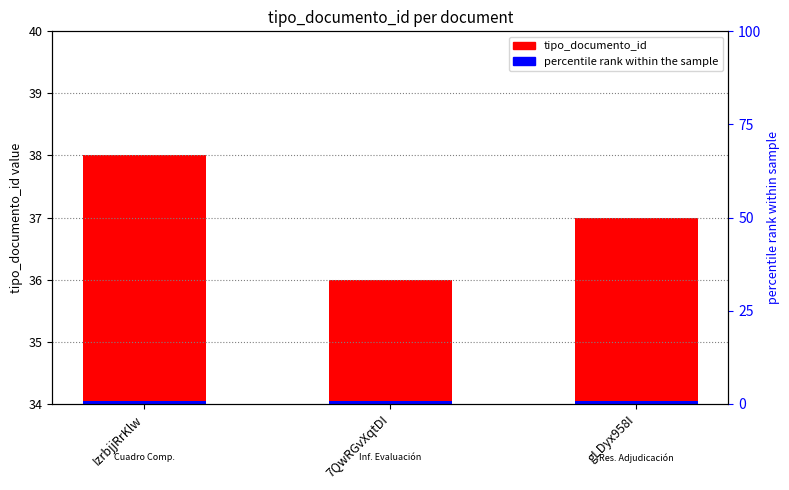

The chart shows a value of 37 at gLDyx958I. True or false?

True